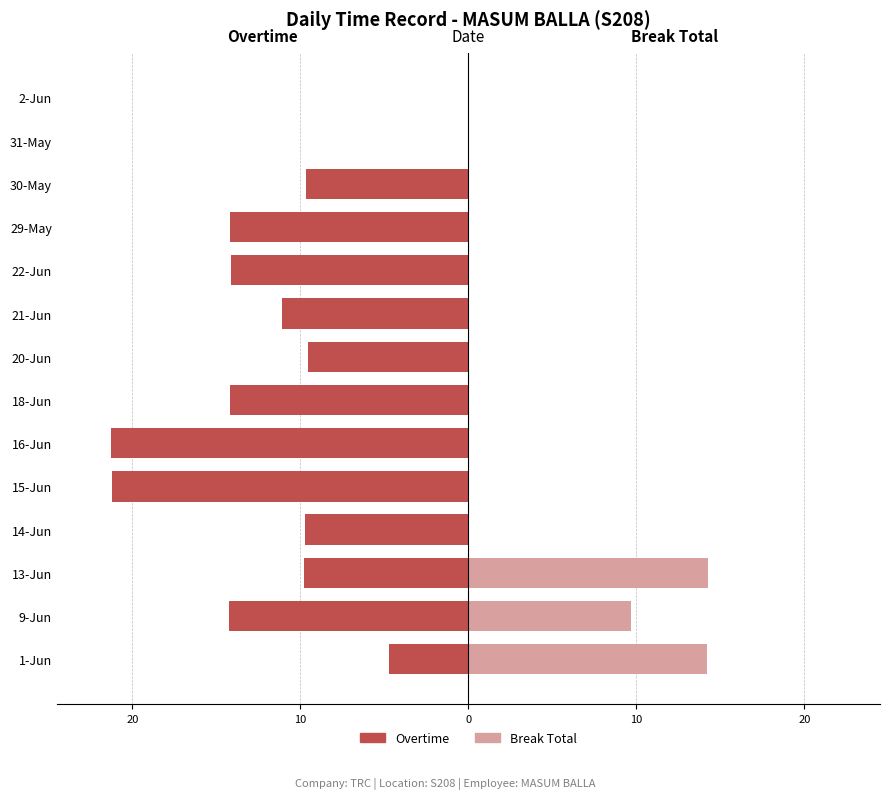

What is the difference between the second highest and second lowest values in the Overtime series?

21.2